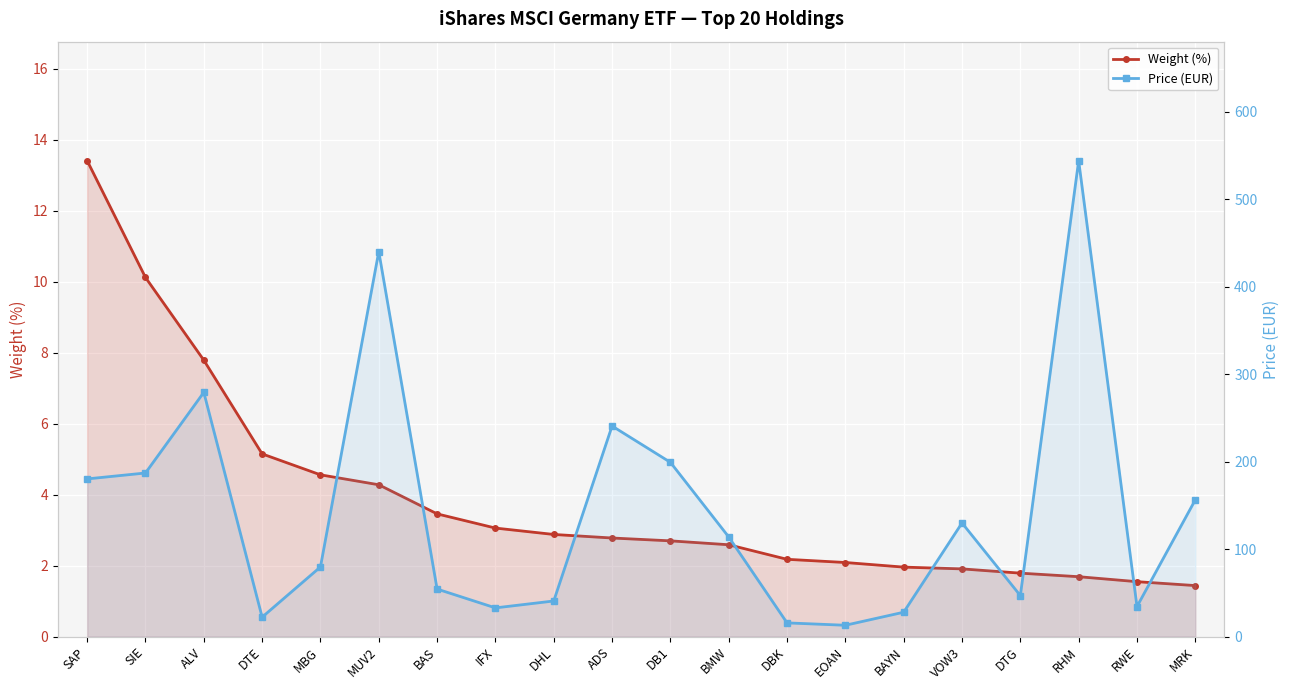

Which series has the widest spread of values?

Price (EUR)